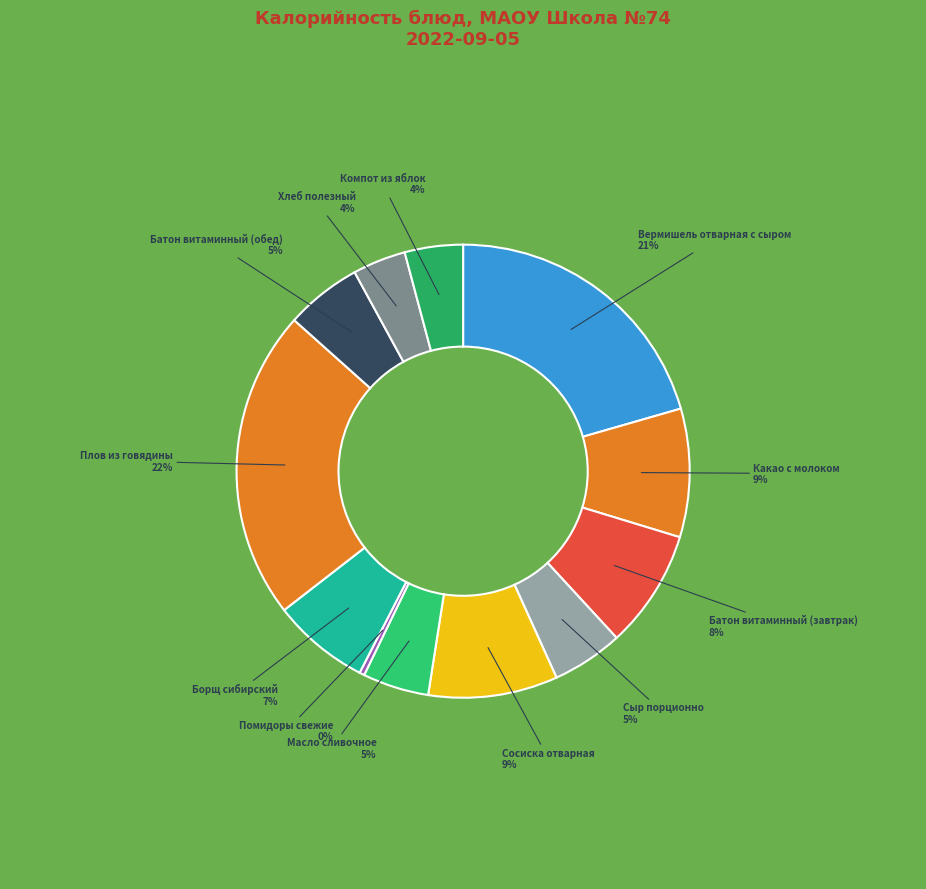

What percentage is the Плов из говядины slice, to the nearest percent?

22%